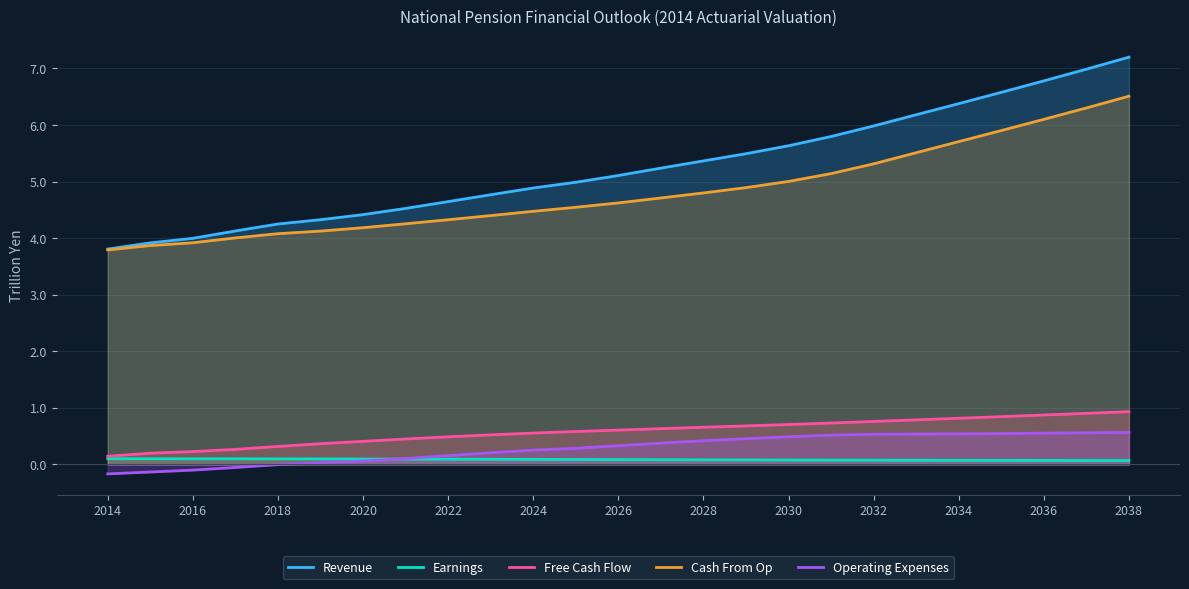

True or false: Earnings has more than 1 interior local peaks.

False